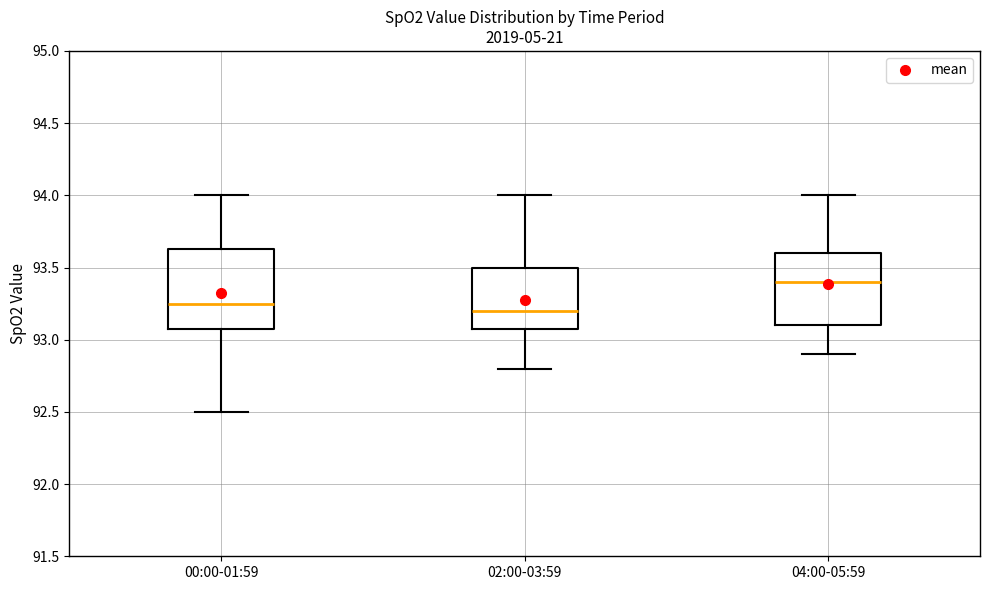

Reading left to right, transcribe this box plot: for each box, give where its median line is, the range the box spans, and where its two whiskers end, as read against the y-axis. The values are not printed on the chart, so give them approximately, as read against the axis.

00:00-01:59: median 93.25, box 93.10 to 93.65, whiskers 92.50 to 94.00
02:00-03:59: median 93.20, box 93.10 to 93.50, whiskers 92.80 to 94.00
04:00-05:59: median 93.40, box 93.10 to 93.60, whiskers 92.90 to 94.00